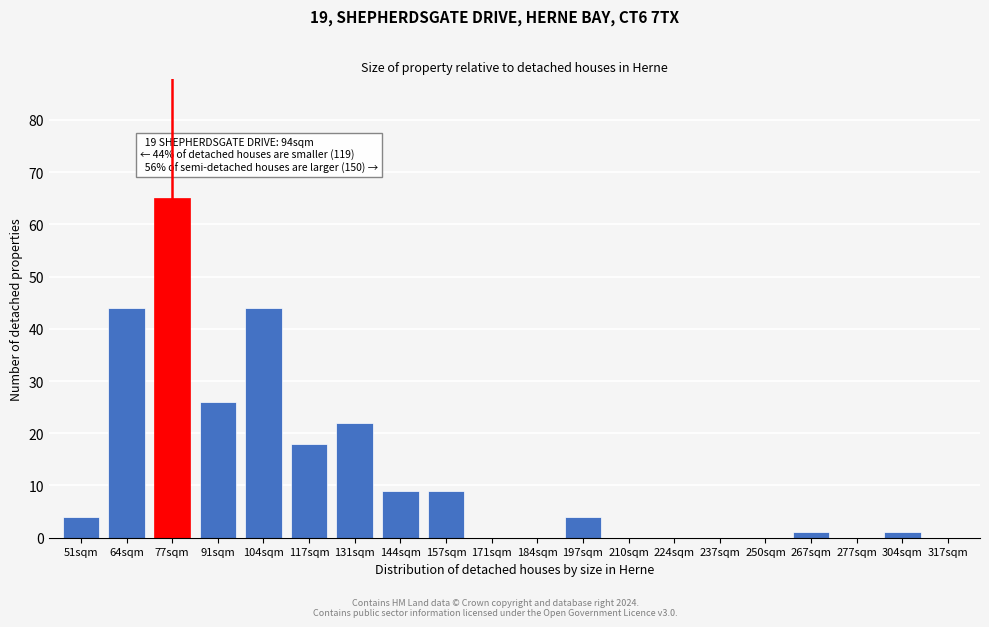

Reading left to right, what are all the values shown in this chart?

51sqm=4	64sqm=44	77sqm=65	91sqm=26	104sqm=44	117sqm=18	131sqm=22	144sqm=9	157sqm=9	171sqm=0	184sqm=0	197sqm=4	210sqm=0	224sqm=0	237sqm=0	250sqm=0	267sqm=1	277sqm=0	304sqm=1	317sqm=0